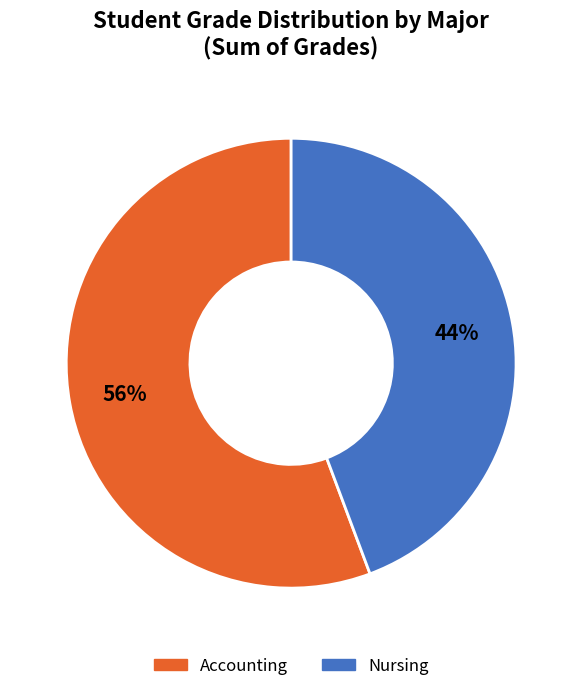

To the nearest percent, what is the combined percentage of Accounting and Nursing?

100%